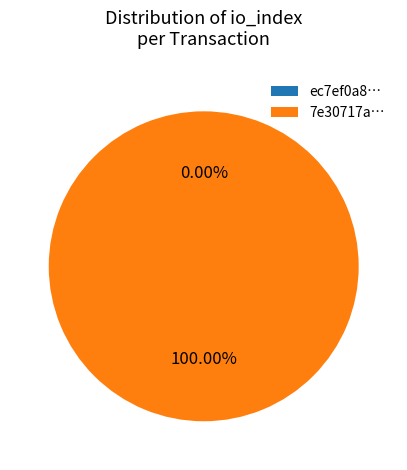

What is the change in value from tx_hash_0 (io_index=0) to tx_hash_1 (io_index=3)?

+3